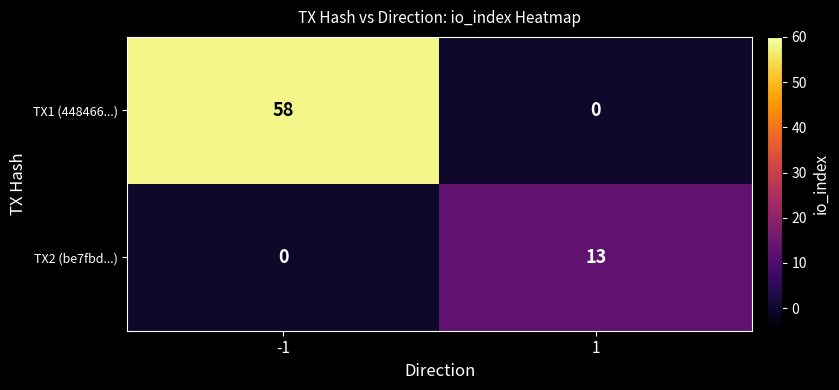

Between -1 and 1, which series saw the biggest shift?

TX1 (448466...)